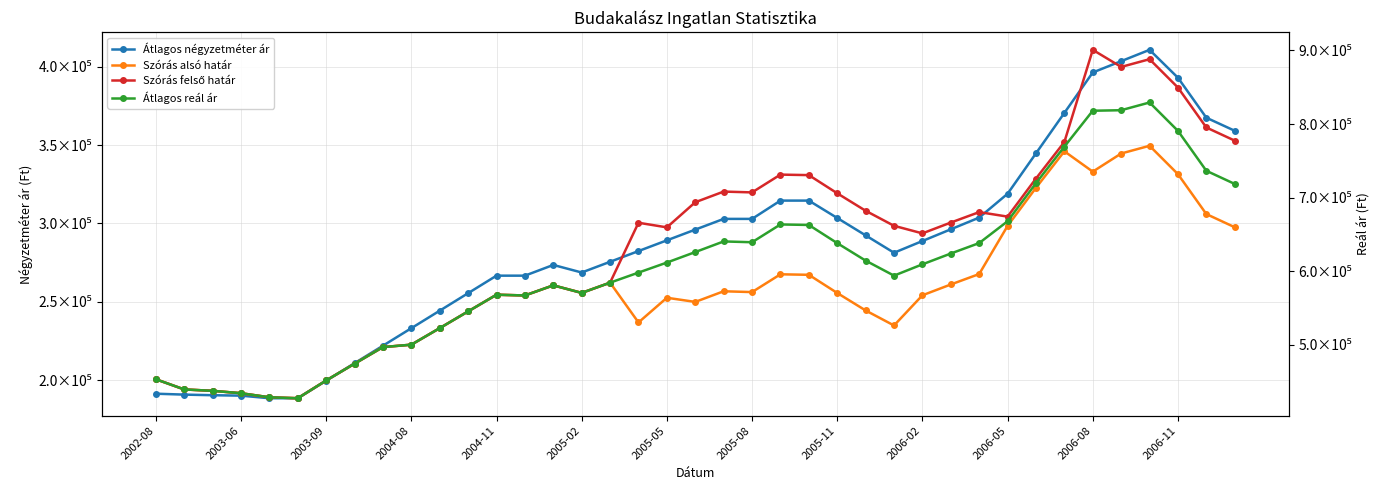

What are all the series names shown in the legend?

Átlagos négyzetméter ár, Szórás alsó határ, Szórás felső határ, Átlagos reál ár